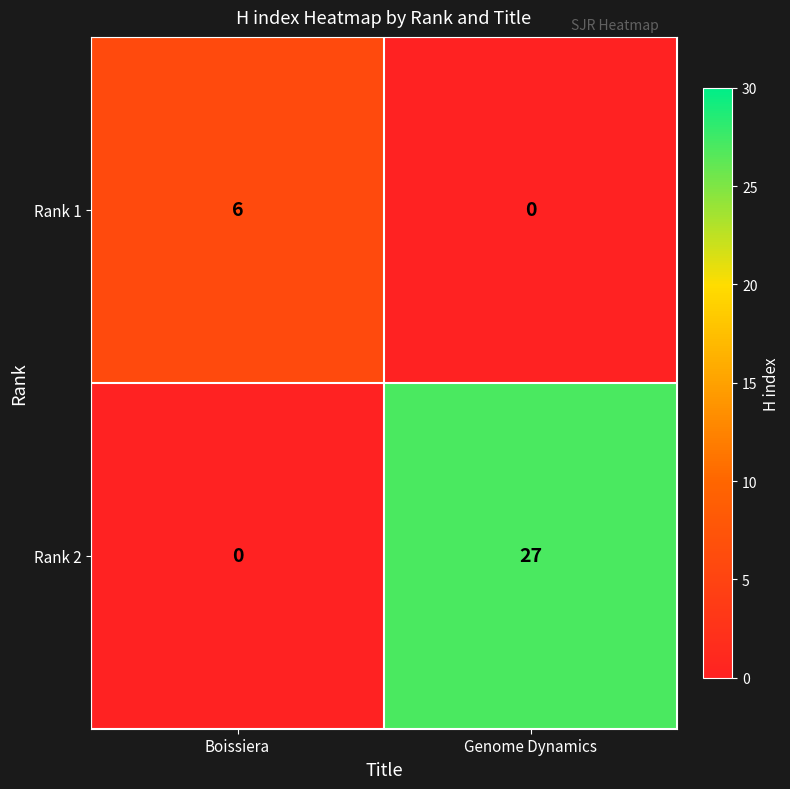

The Rank 1 series shows 6 at Boissiera. True or false?

True